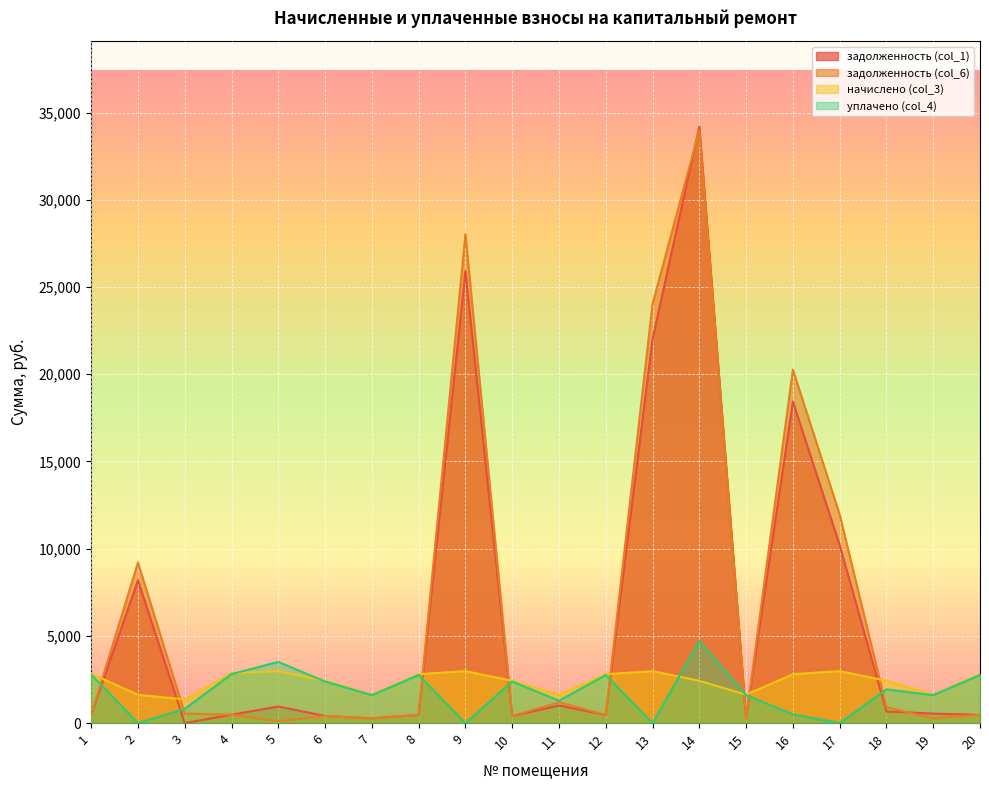

Which has a higher value, 7 or 4?

4